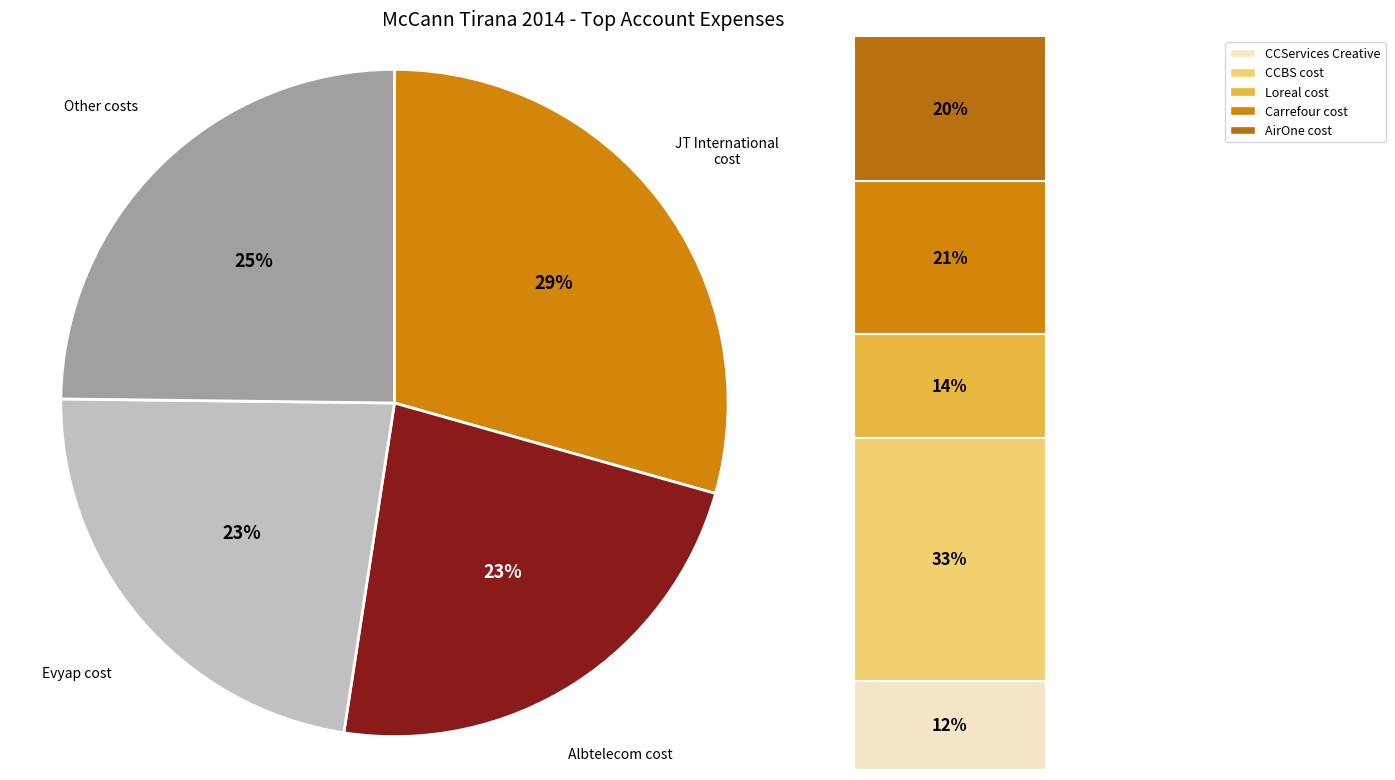

How many segments does this pie chart have?

4